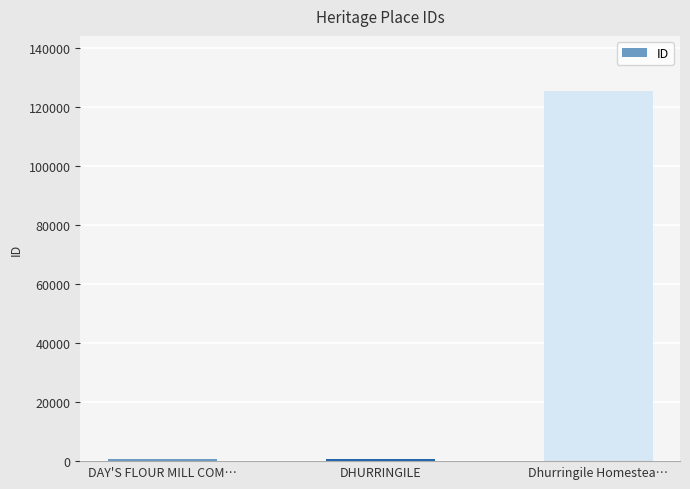

What is the difference between the maximum and minimum values?

124382